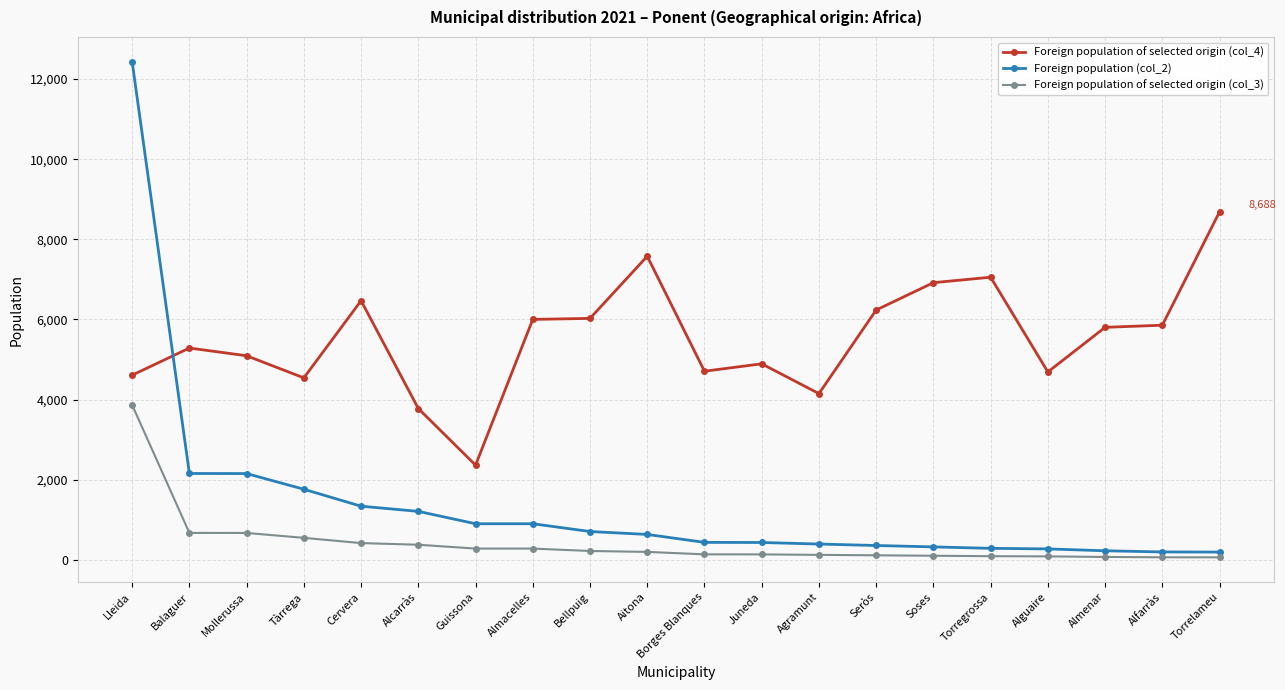

What position from the right is Alfarràs?

2